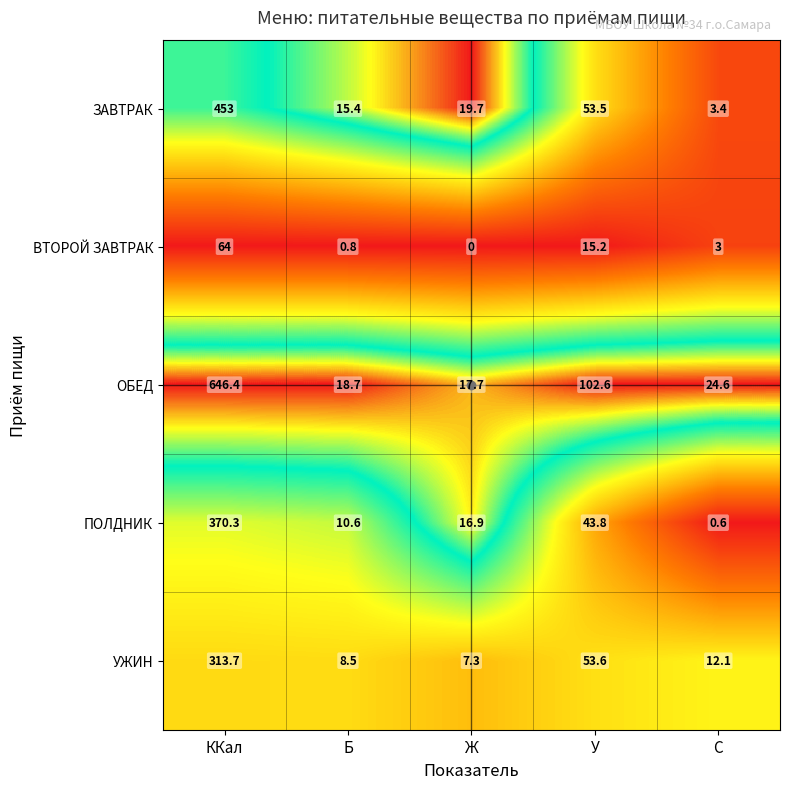

What is the difference between the highest and lowest values at У?

87.4